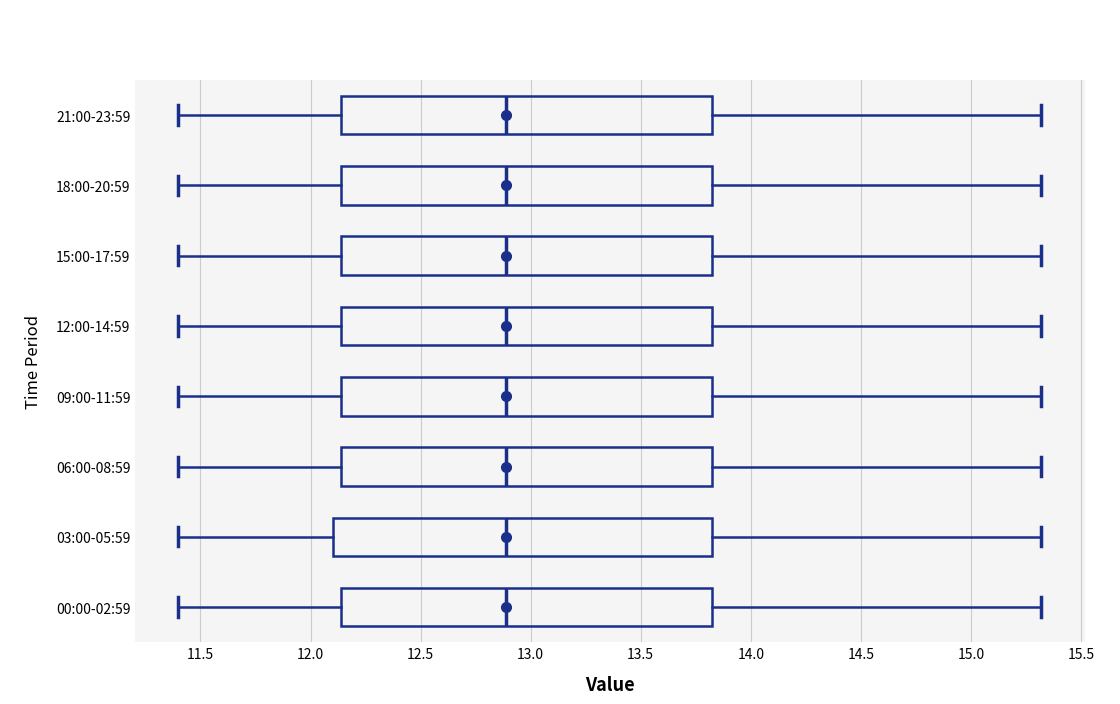

Reading bottom to top, read every box against the x-axis: the position of its median line, the range the box covers, and the ends of its whiskers. The values are not printed on the chart, so give them approximately, as read against the axis.

00:00-02:59: median 12.90, box 12.15 to 13.80, whiskers 11.40 to 15.30
03:00-05:59: median 12.90, box 12.10 to 13.80, whiskers 11.40 to 15.30
06:00-08:59: median 12.90, box 12.15 to 13.80, whiskers 11.40 to 15.30
09:00-11:59: median 12.90, box 12.15 to 13.80, whiskers 11.40 to 15.30
12:00-14:59: median 12.90, box 12.15 to 13.80, whiskers 11.40 to 15.30
15:00-17:59: median 12.90, box 12.15 to 13.80, whiskers 11.40 to 15.30
18:00-20:59: median 12.90, box 12.15 to 13.80, whiskers 11.40 to 15.30
21:00-23:59: median 12.90, box 12.15 to 13.80, whiskers 11.40 to 15.30